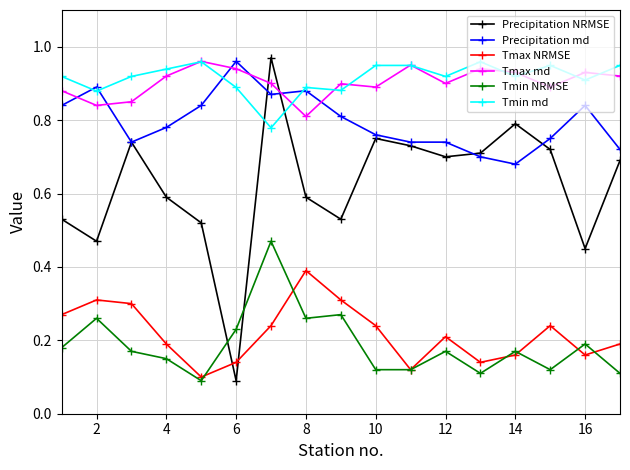

True or false: Precipitation NRMSE and Tmax md intersect in this chart.

True